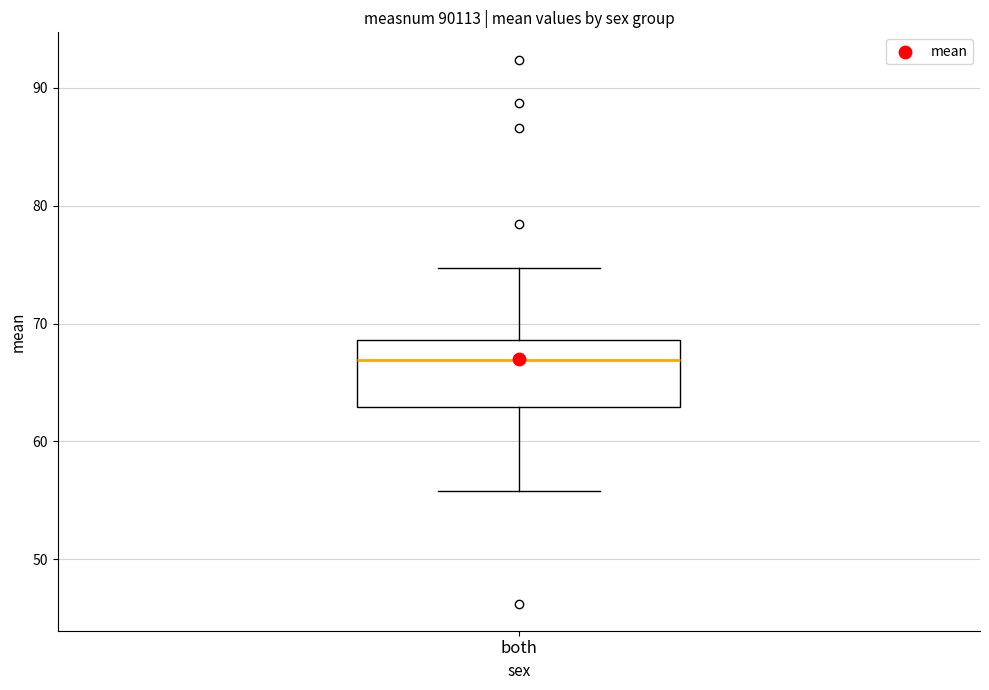

Read this box plot against the y-axis: the position of the median line, the range covered by the box, and the ends of both whiskers. The values are not printed on the chart, so give them approximately, as read against the axis.

median 67, box 63 to 69, whiskers 56 to 75